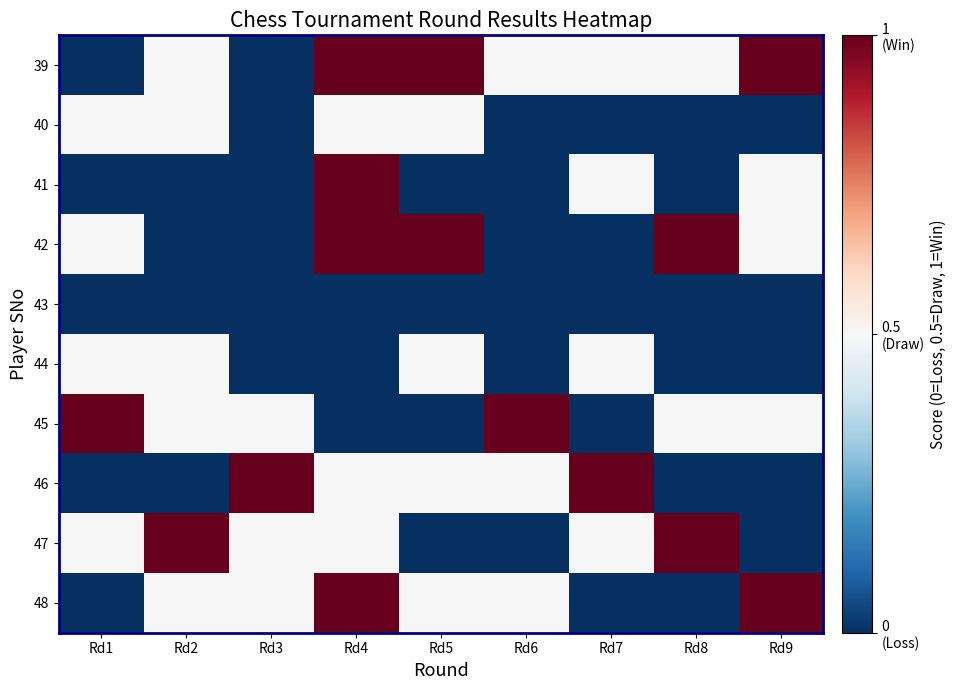

Reading left to right, list all the values displayed in this chart.

39: Rd1=0.0	Rd2=0.5	Rd3=0.0	Rd4=1.0	Rd5=1.0	Rd6=0.5	Rd7=0.5	Rd8=0.5	Rd9=1.0
40: Rd1=0.5	Rd2=0.5	Rd3=0.0	Rd4=0.5	Rd5=0.5	Rd6=0.0	Rd7=0.0	Rd8=0.0	Rd9=0.0
41: Rd1=0.0	Rd2=0.0	Rd3=0.0	Rd4=1.0	Rd5=0.0	Rd6=0.0	Rd7=0.5	Rd8=0.0	Rd9=0.5
42: Rd1=0.5	Rd2=0.0	Rd3=0.0	Rd4=1.0	Rd5=1.0	Rd6=0.0	Rd7=0.0	Rd8=1.0	Rd9=0.5
43: Rd1=0.0	Rd2=0.0	Rd3=0.0	Rd4=0.0	Rd5=0.0	Rd6=0.0	Rd7=0.0	Rd8=0.0	Rd9=0.0
44: Rd1=0.5	Rd2=0.5	Rd3=0.0	Rd4=0.0	Rd5=0.5	Rd6=0.0	Rd7=0.5	Rd8=0.0	Rd9=0.0
45: Rd1=1.0	Rd2=0.5	Rd3=0.5	Rd4=0.0	Rd5=0.0	Rd6=1.0	Rd7=0.0	Rd8=0.5	Rd9=0.5
46: Rd1=0.0	Rd2=0.0	Rd3=1.0	Rd4=0.5	Rd5=0.5	Rd6=0.5	Rd7=1.0	Rd8=0.0	Rd9=0.0
47: Rd1=0.5	Rd2=1.0	Rd3=0.5	Rd4=0.5	Rd5=0.0	Rd6=0.0	Rd7=0.5	Rd8=1.0	Rd9=0.0
48: Rd1=0.0	Rd2=0.5	Rd3=0.5	Rd4=1.0	Rd5=0.5	Rd6=0.5	Rd7=0.0	Rd8=0.0	Rd9=1.0